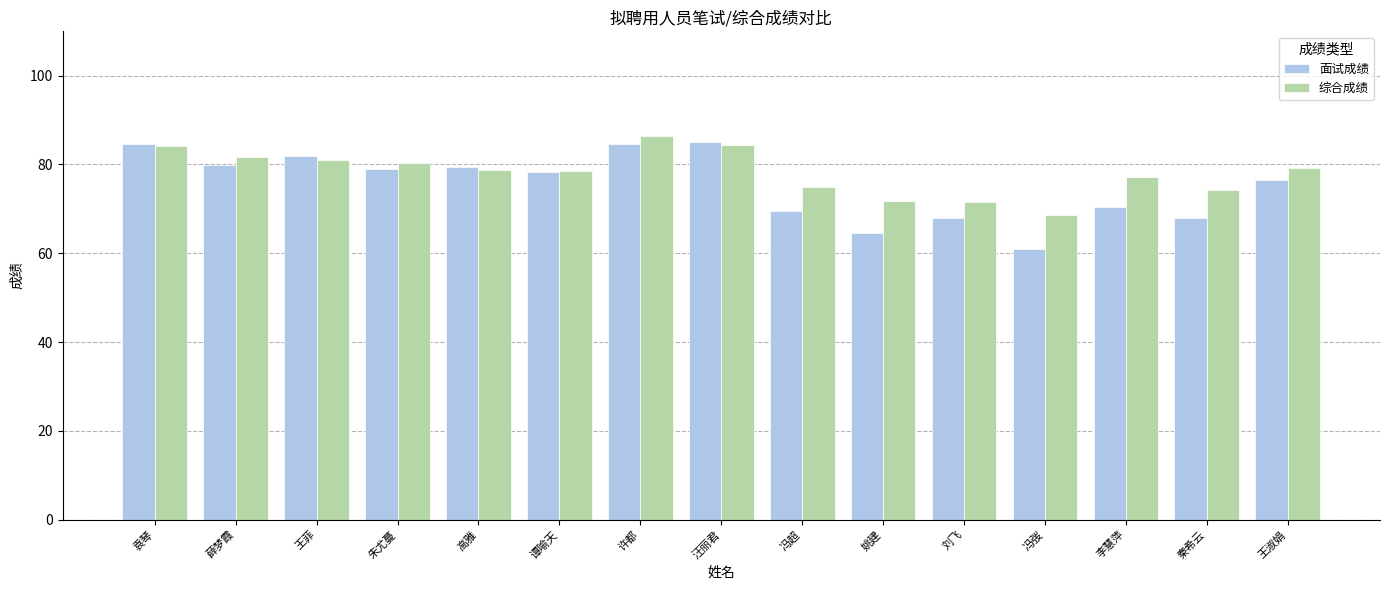

The value of 综合成绩 at 秦希云 is 74.3. True or false?

True